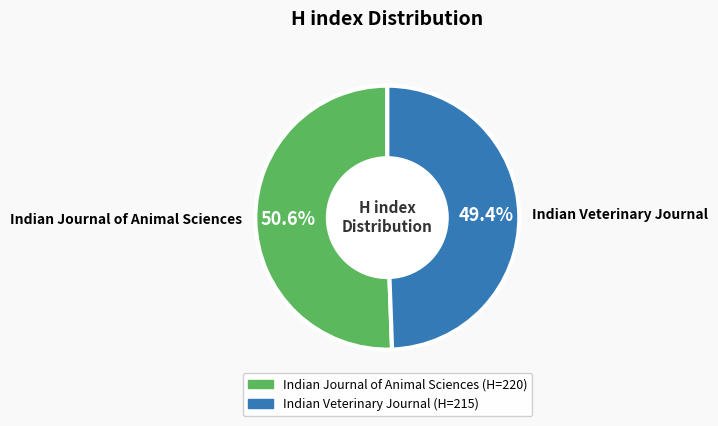

To the nearest percent, what percentage of the pie is Indian Veterinary Journal?

49%